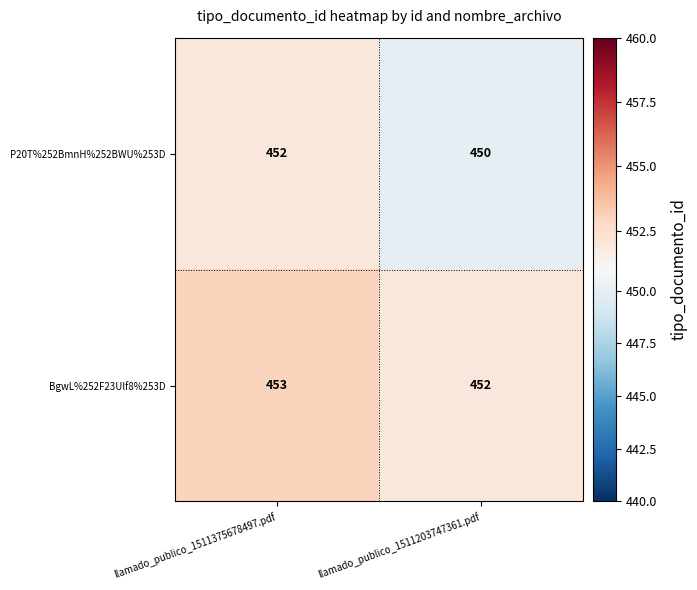

Which series has the largest total across all categories?

BgwL%252F23Ulf8%253D